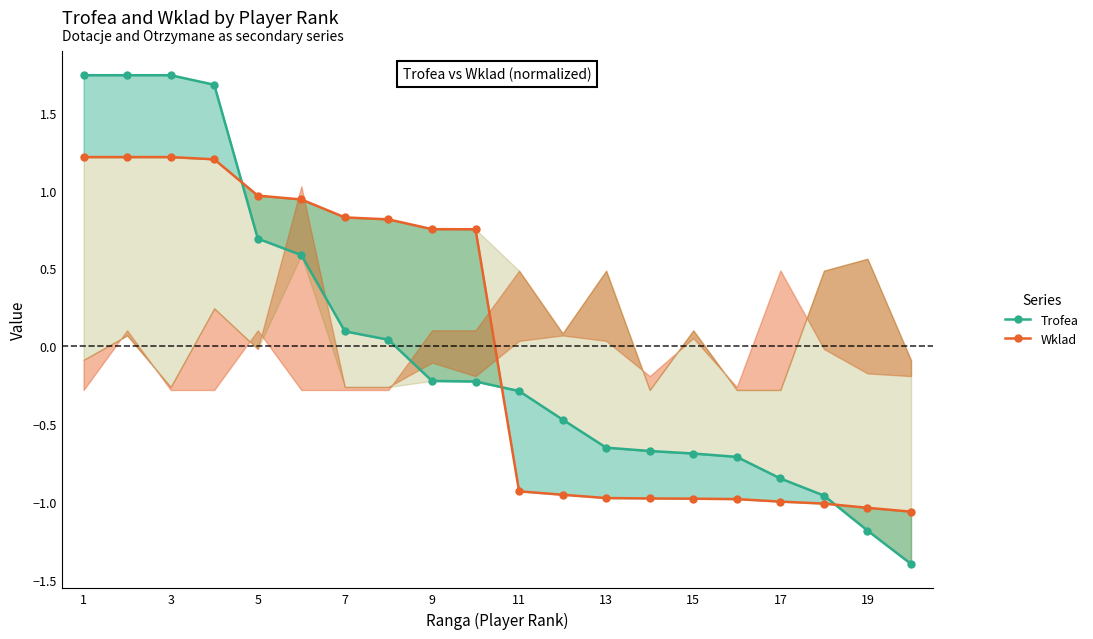

Which series has the largest total across all categories?

Trofea